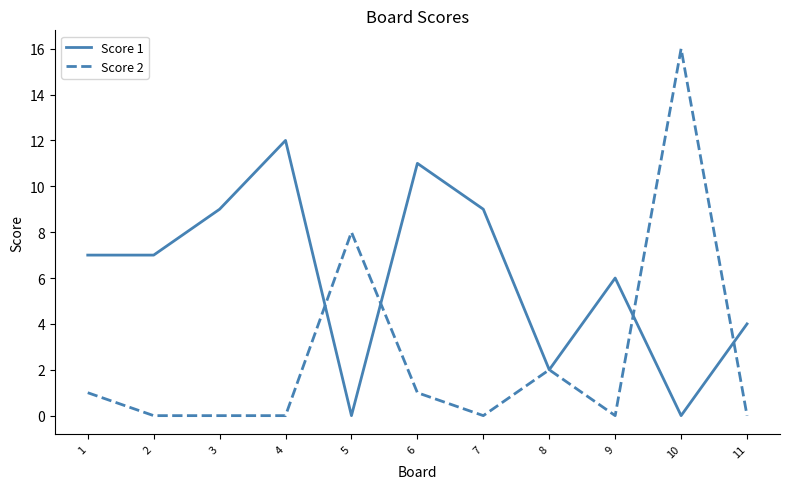

Where do Score 2 and Score 1 first cross each other?

4 and 5